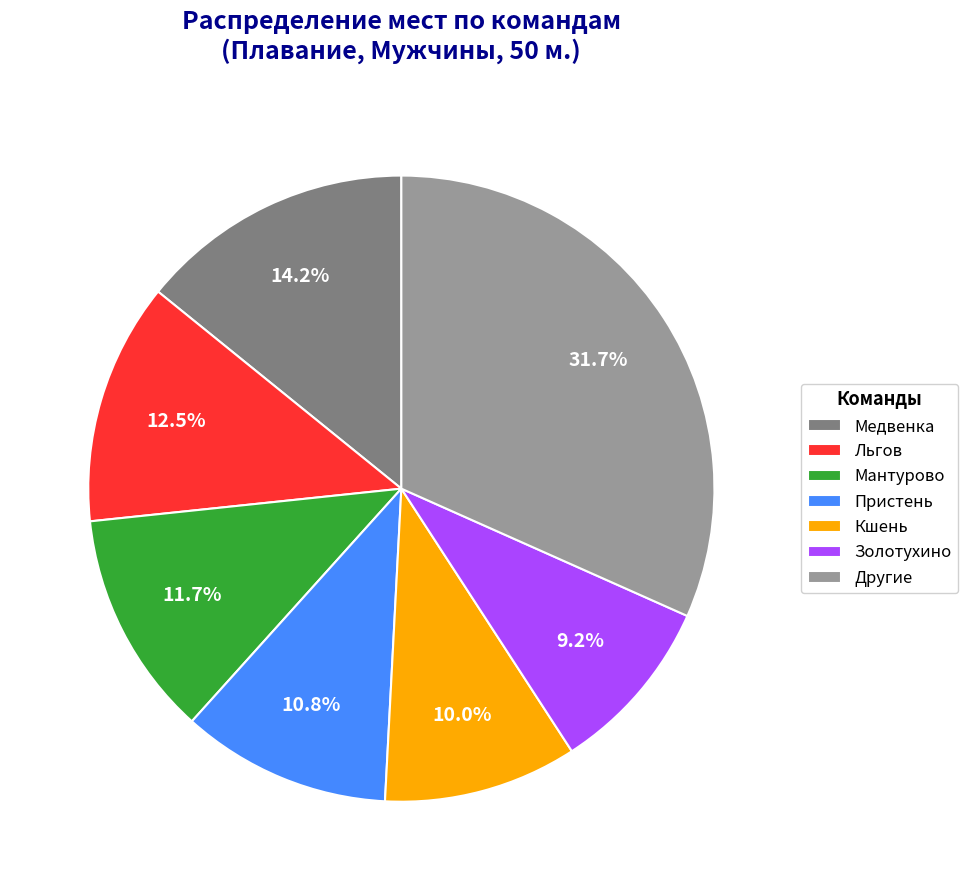

What is the total percentage of Мантурово and Кшень?

21.7%